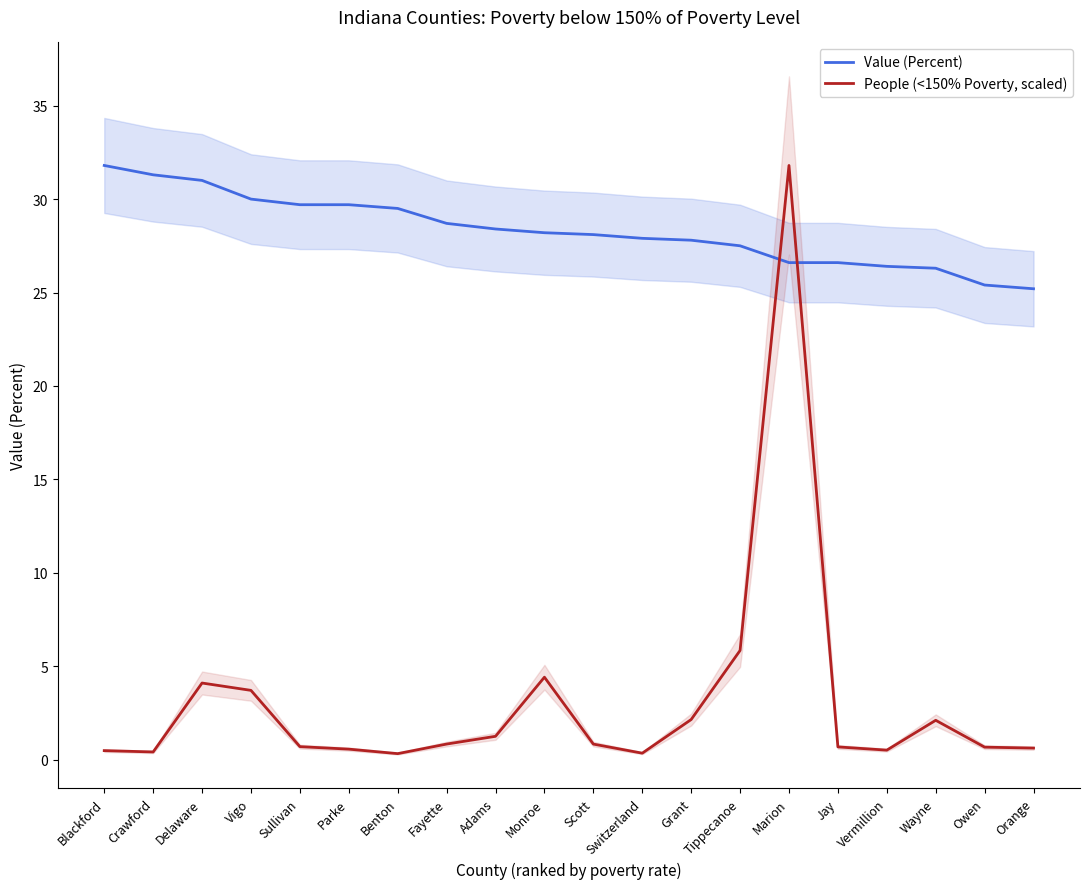

What is the value of the Value (Percent) point at the 4th from the left?

30.0